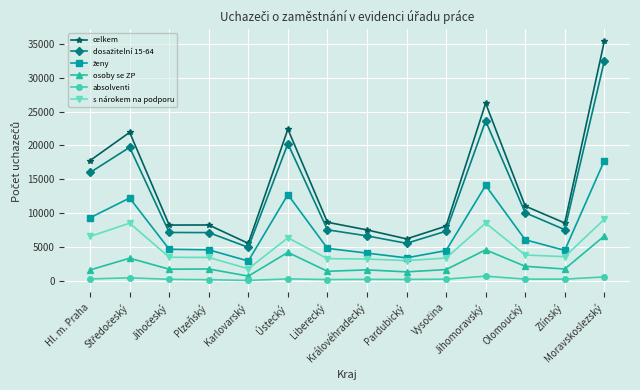

True or false: celkem and osoby se ZP intersect in this chart.

False